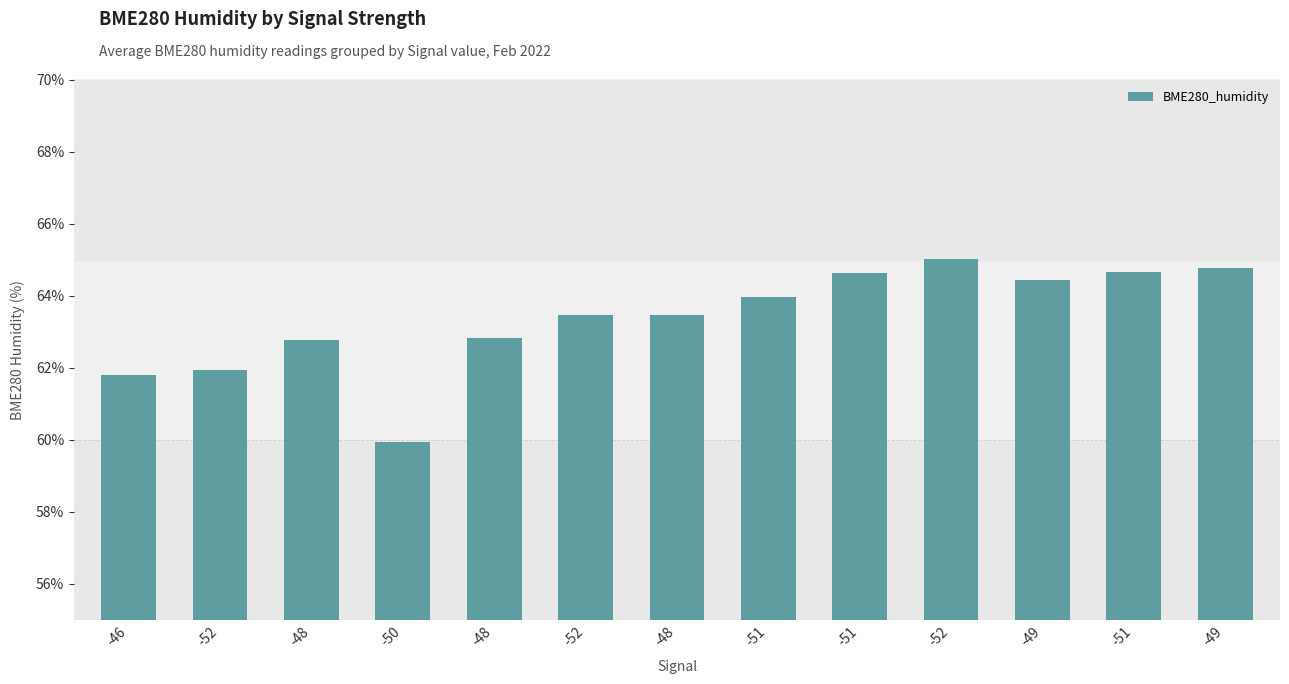

Reading right to left, extract all data points from this chart.

64.8	64.7	64.4	65.0	64.6	64.0	63.5	63.5	62.8	59.9	62.8	61.9	61.8